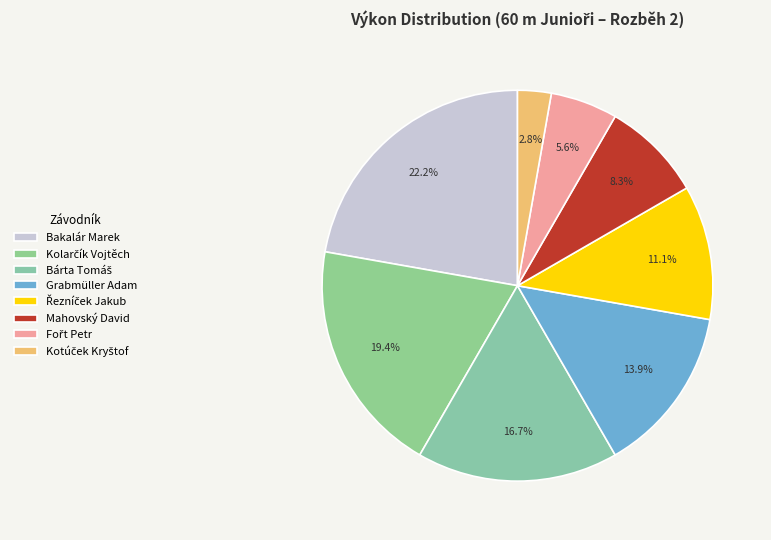

To the nearest percent, what is the difference between the largest and smallest slice percentages?

19%